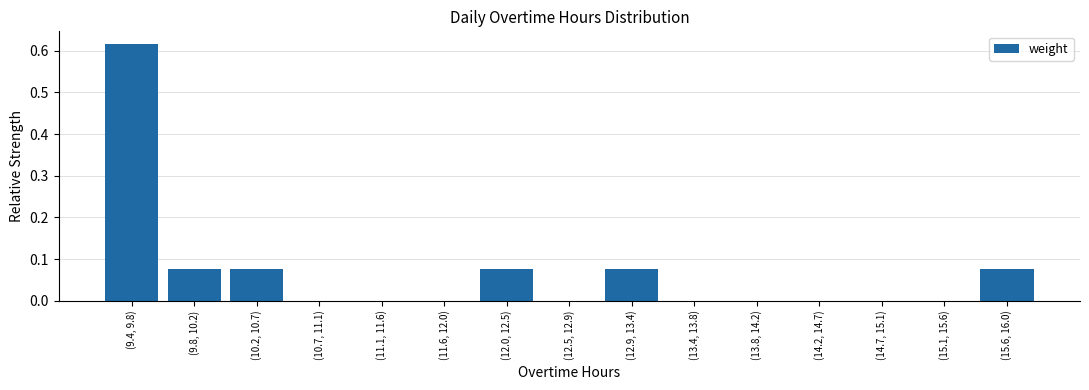

What is the sum of all values?

1.0